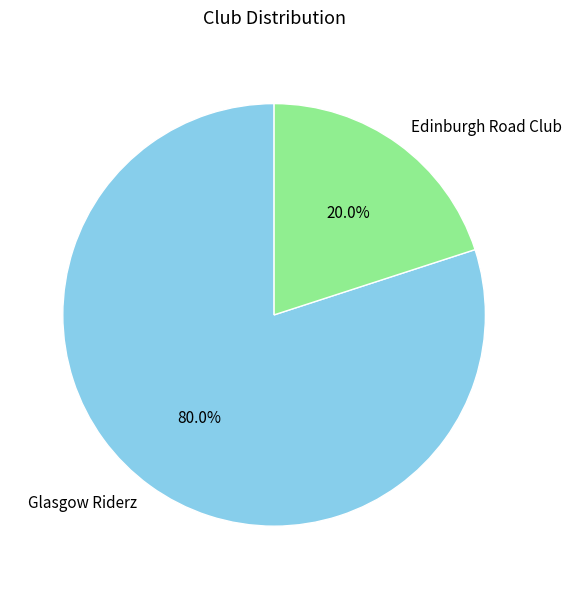

Which has a higher value, Edinburgh Road Club or Glasgow Riderz?

Glasgow Riderz